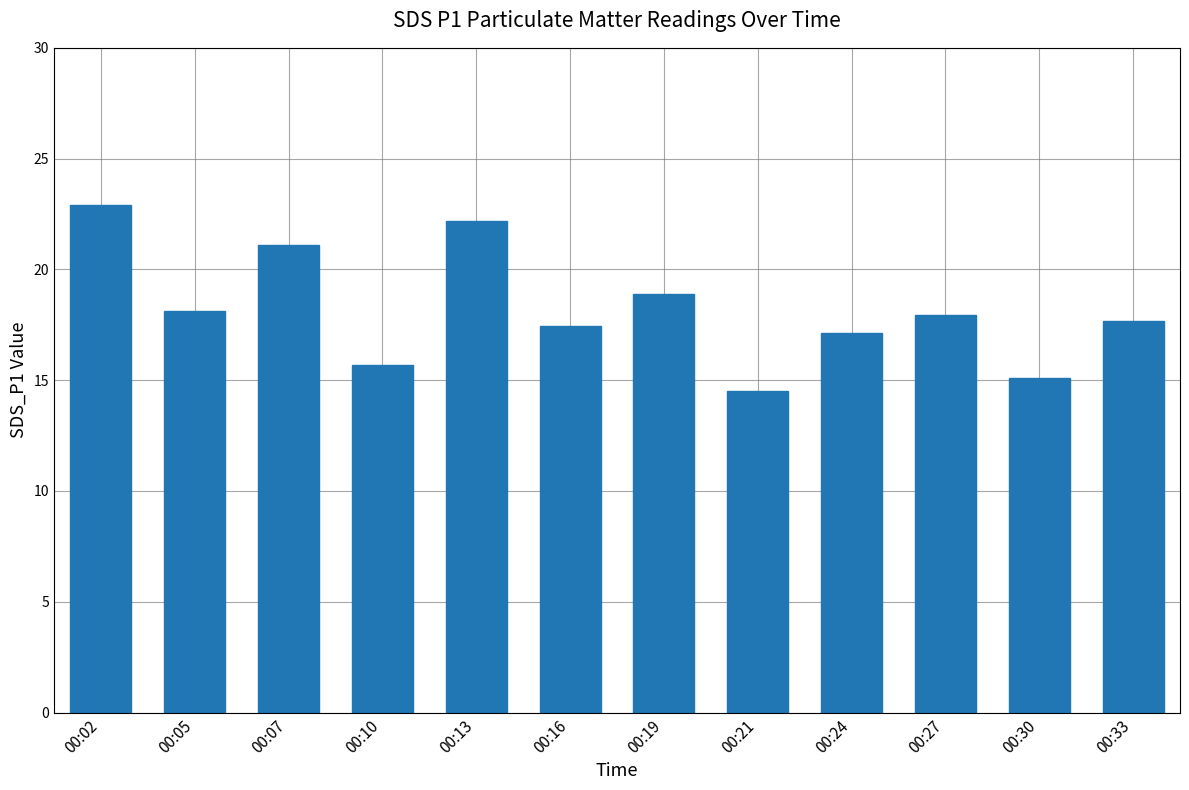

Which has a higher value, 00:02 or 00:30?

00:02